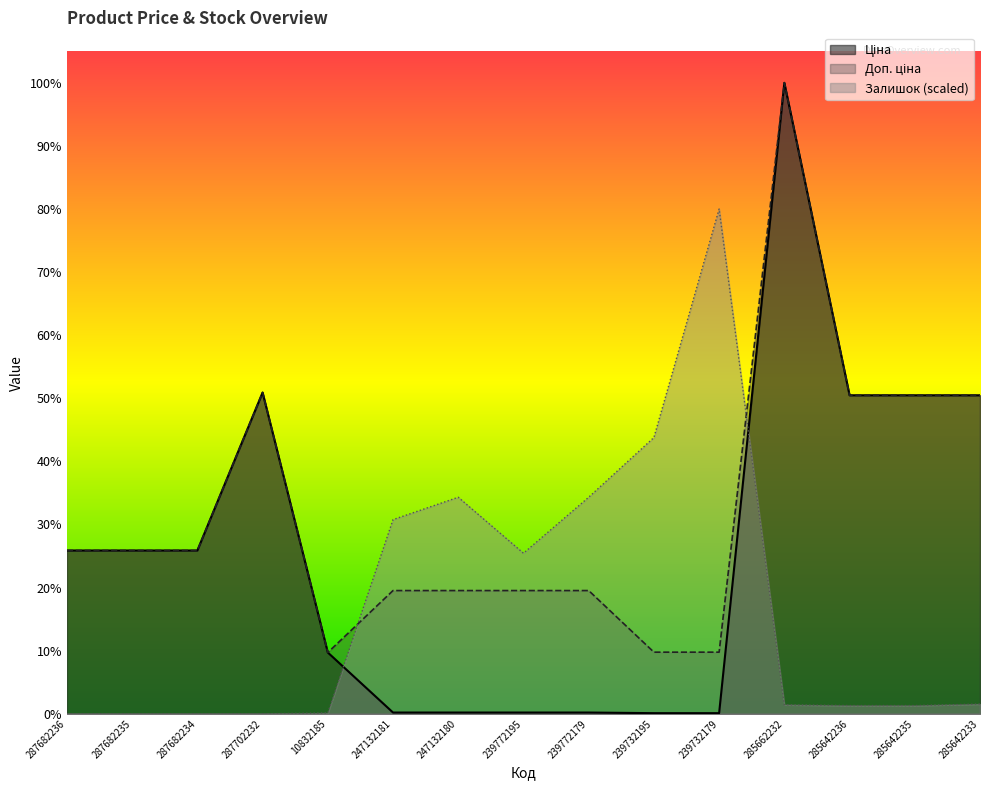

Does the chart display data point markers on the line(s)?

No